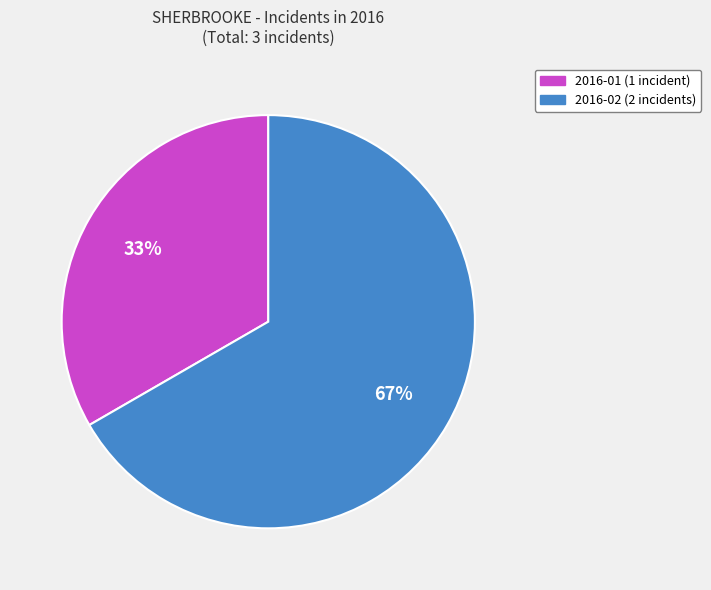

To the nearest percent, what is the average slice percentage?

50%